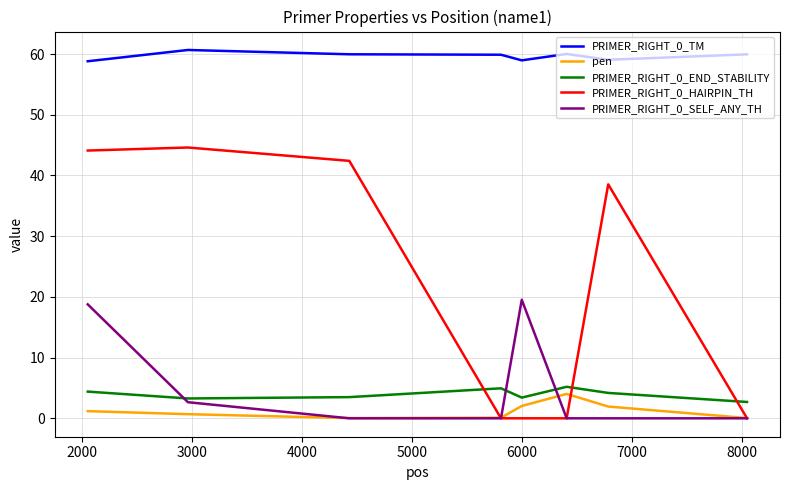

True or false: PRIMER_RIGHT_0_END_STABILITY and PRIMER_RIGHT_0_HAIRPIN_TH intersect in this chart.

True